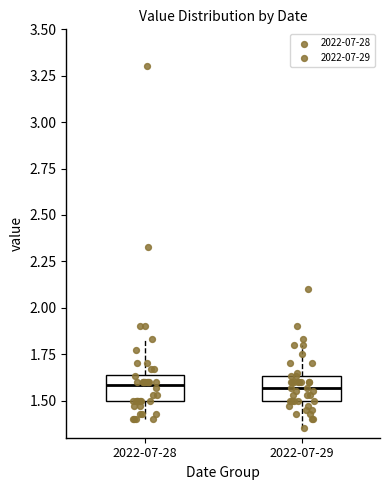

Reading left to right, read every box against the y-axis: the position of its median line, the range the box covers, and the ends of its whiskers. The values are not printed on the chart, so give them approximately, as read against the axis.

2022-07-28: median 1.60, box 1.50 to 1.65, whiskers 1.40 to 1.85
2022-07-29: median 1.55, box 1.50 to 1.65, whiskers 1.35 to 1.80